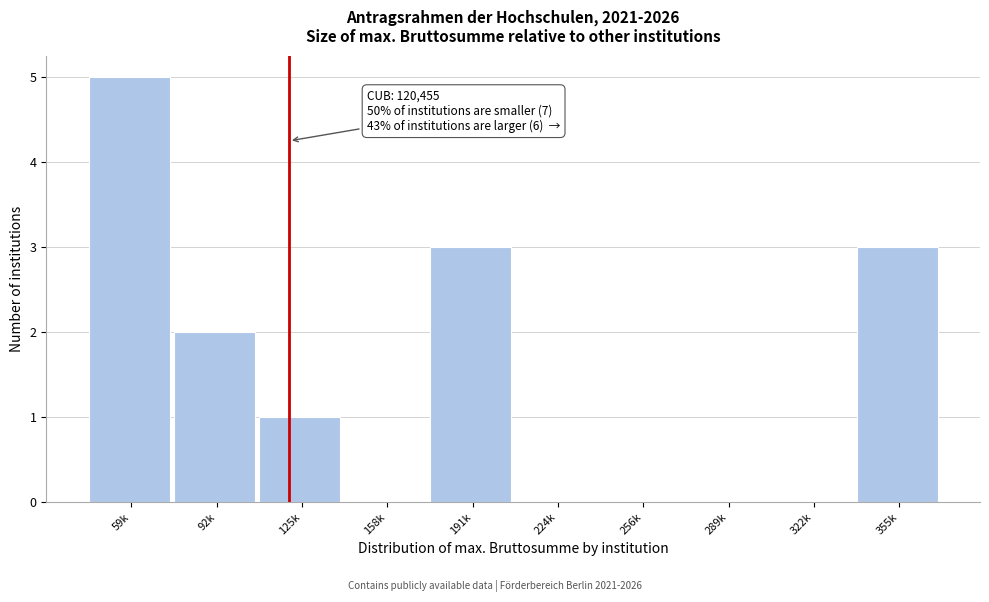

Reading left to right, list all the values displayed in this chart.

59k=5	92k=2	125k=1	158k=0	191k=3	224k=0	256k=0	289k=0	322k=0	355k=3